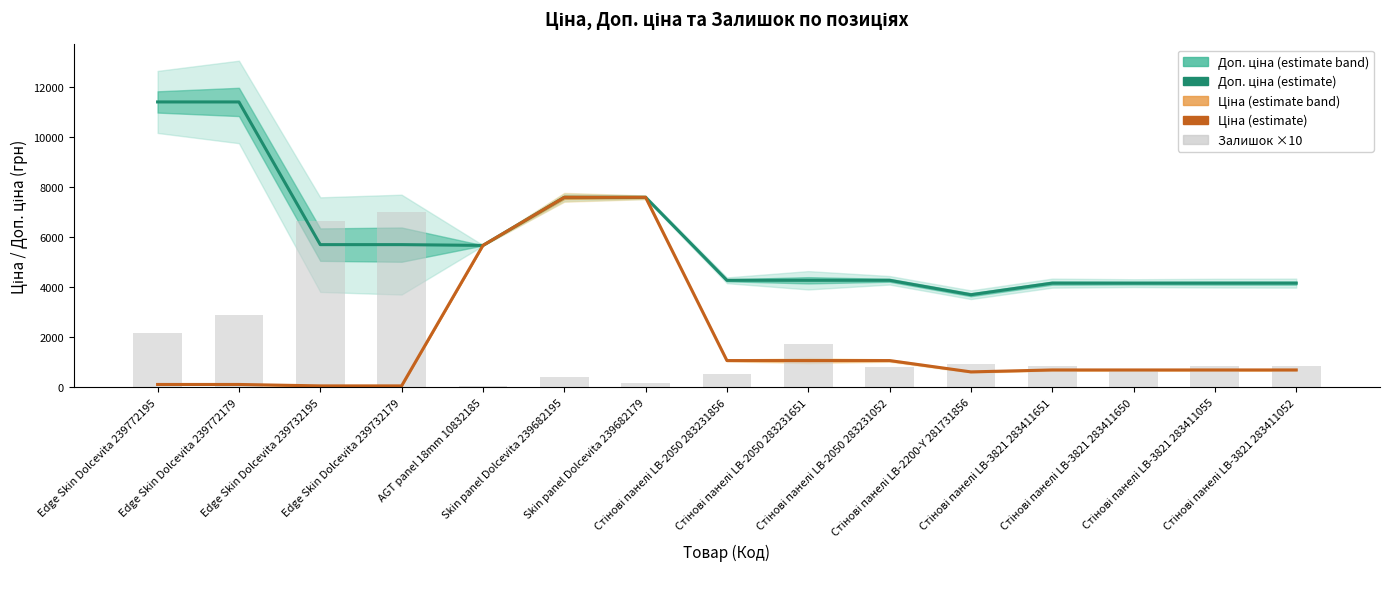

Rank the categories by Ціна value from highest to lowest.

Skin panel Dolcevita 239682195, Skin panel Dolcevita 239682179, AGT panel 18mm 10832185, Стінові панелі LB-2050 283231856, Стінові панелі LB-2050 283231651, Стінові панелі LB-2050 283231052, Стінові панелі LB-3821 283411651, Стінові панелі LB-3821 283411650, Стінові панелі LB-3821 283411055, Стінові панелі LB-3821 283411052, Стінові панелі LB-2200-Y 281731856, Edge Skin Dolcevita 239772195, Edge Skin Dolcevita 239772179, Edge Skin Dolcevita 239732195, Edge Skin Dolcevita 239732179